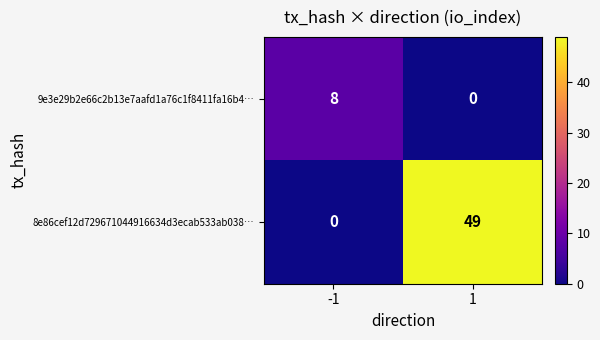

Rank the series by their average value, from highest to lowest.

8e86cef12d729671044916634d3ecab533ab038…, 9e3e29b2e66c2b13e7aafd1a76c1f8411fa16b4…